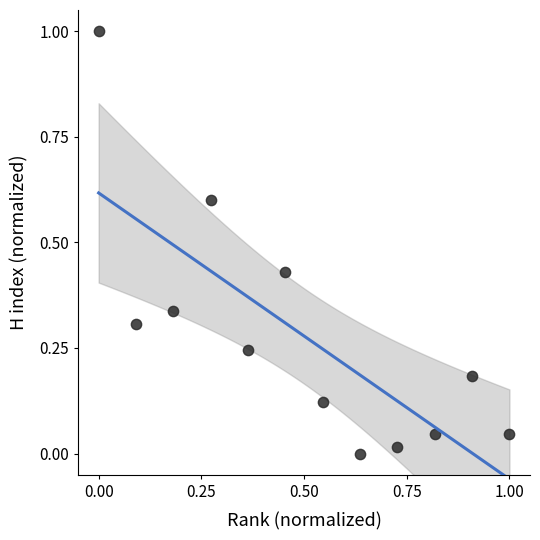

What is the range of Y values (max minus min)?

1.0